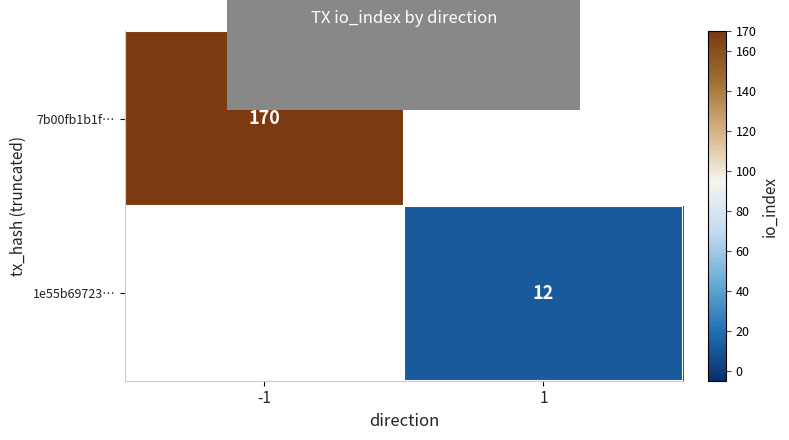

True or false: 1e55b69723… has a value of 12 at 1.

True